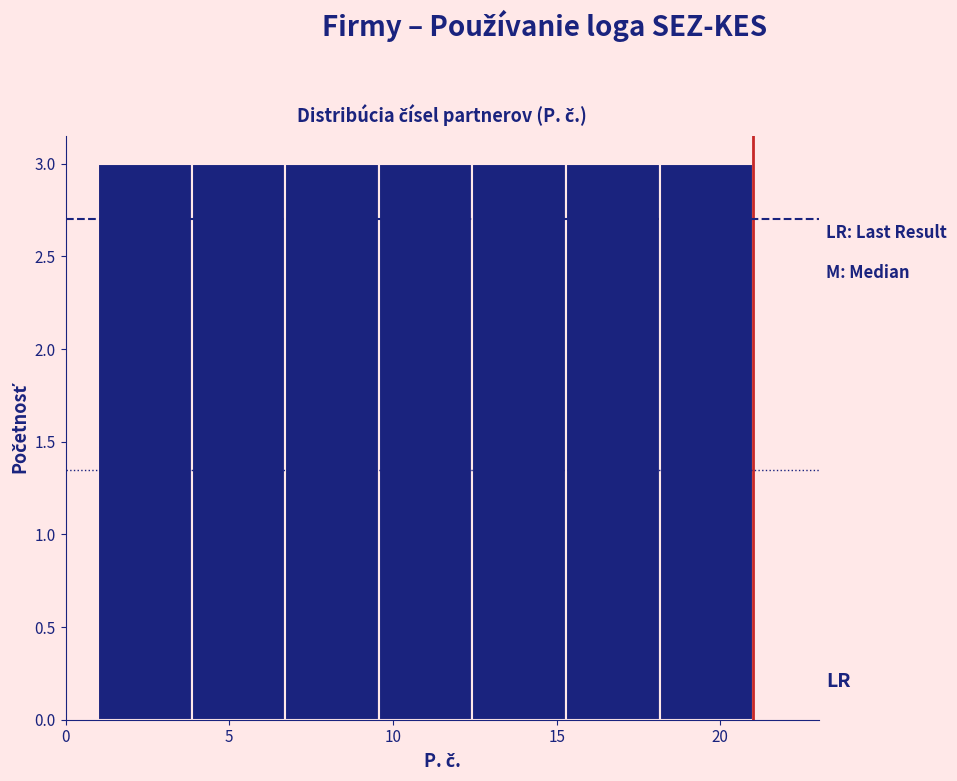

What is the height of the bar covering 18.0 to 21.0 on the x-axis? Neither the bar edges nor the heights are printed on the chart, so give them approximately, as read against the axes.

3